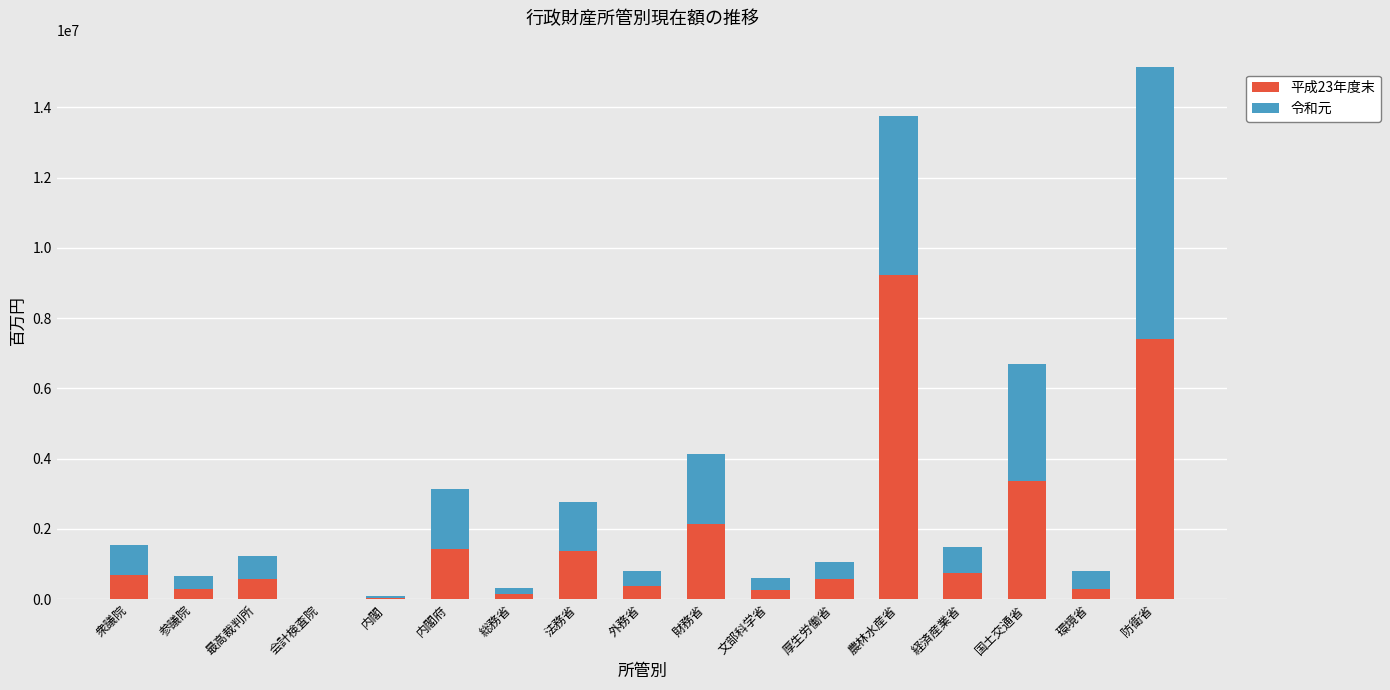

The value of 平成23年度末 at 防衛省 is 10066593. True or false?

False